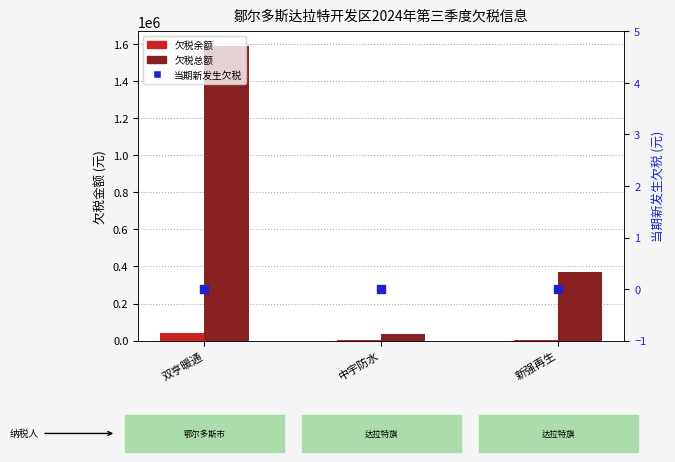

Which series has the largest total across all categories?

欠税总额